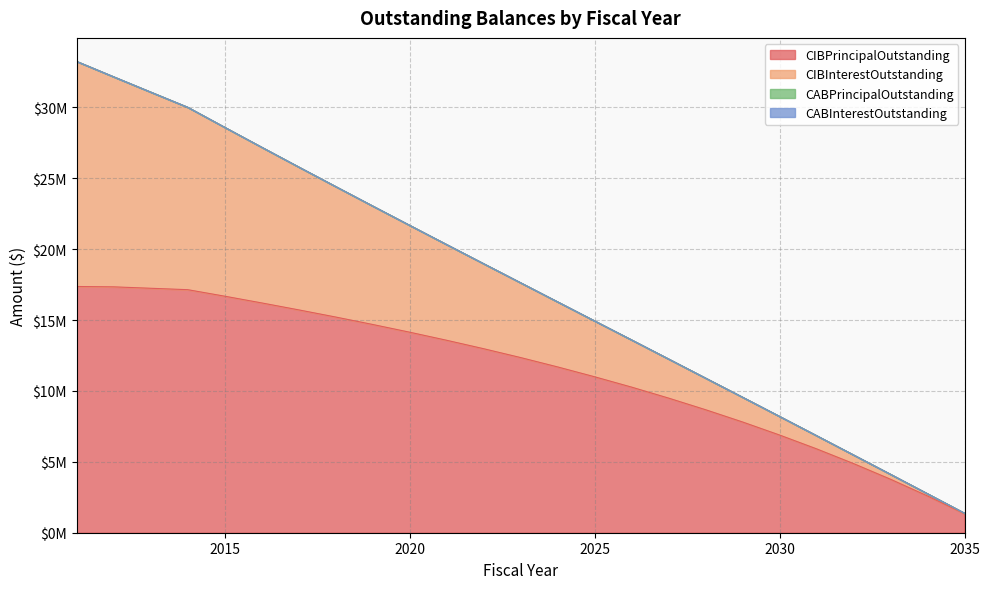

What is the value of the CIBPrincipalOutstanding point at the 16th from the left?

10270000.0